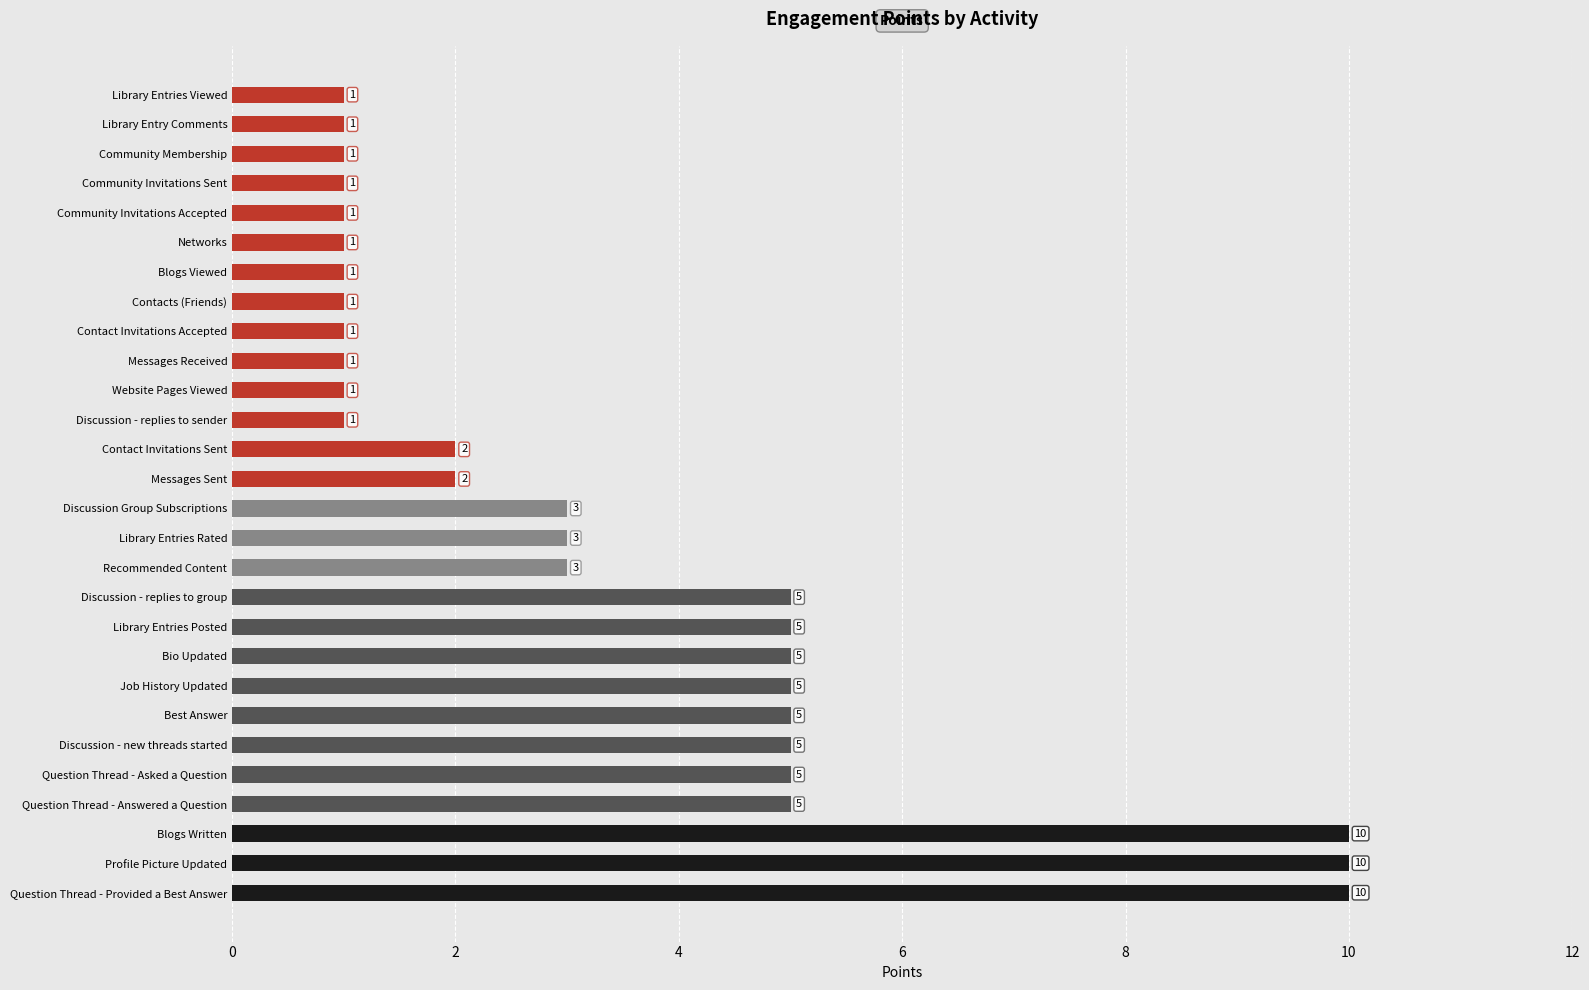

What is the smallest value displayed?

1